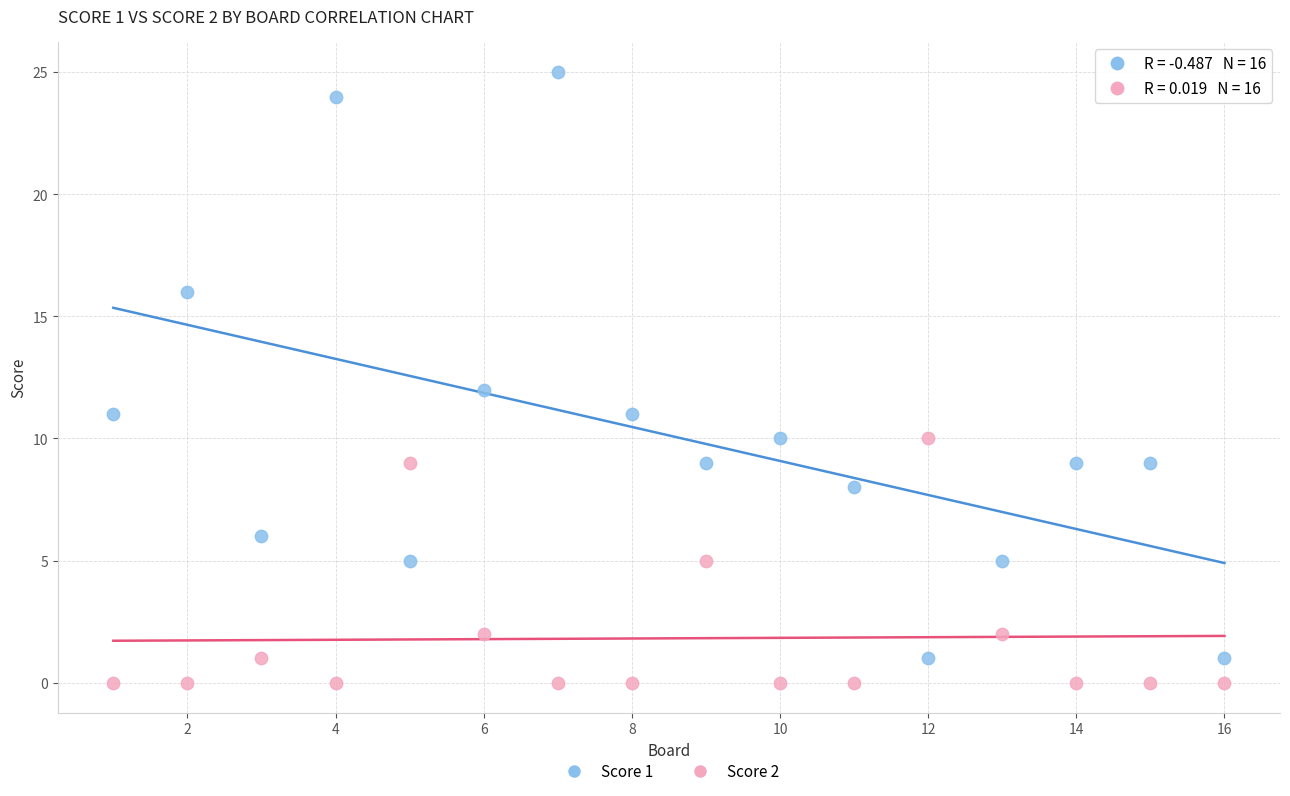

Which series contains the highest Y value?

Score 1